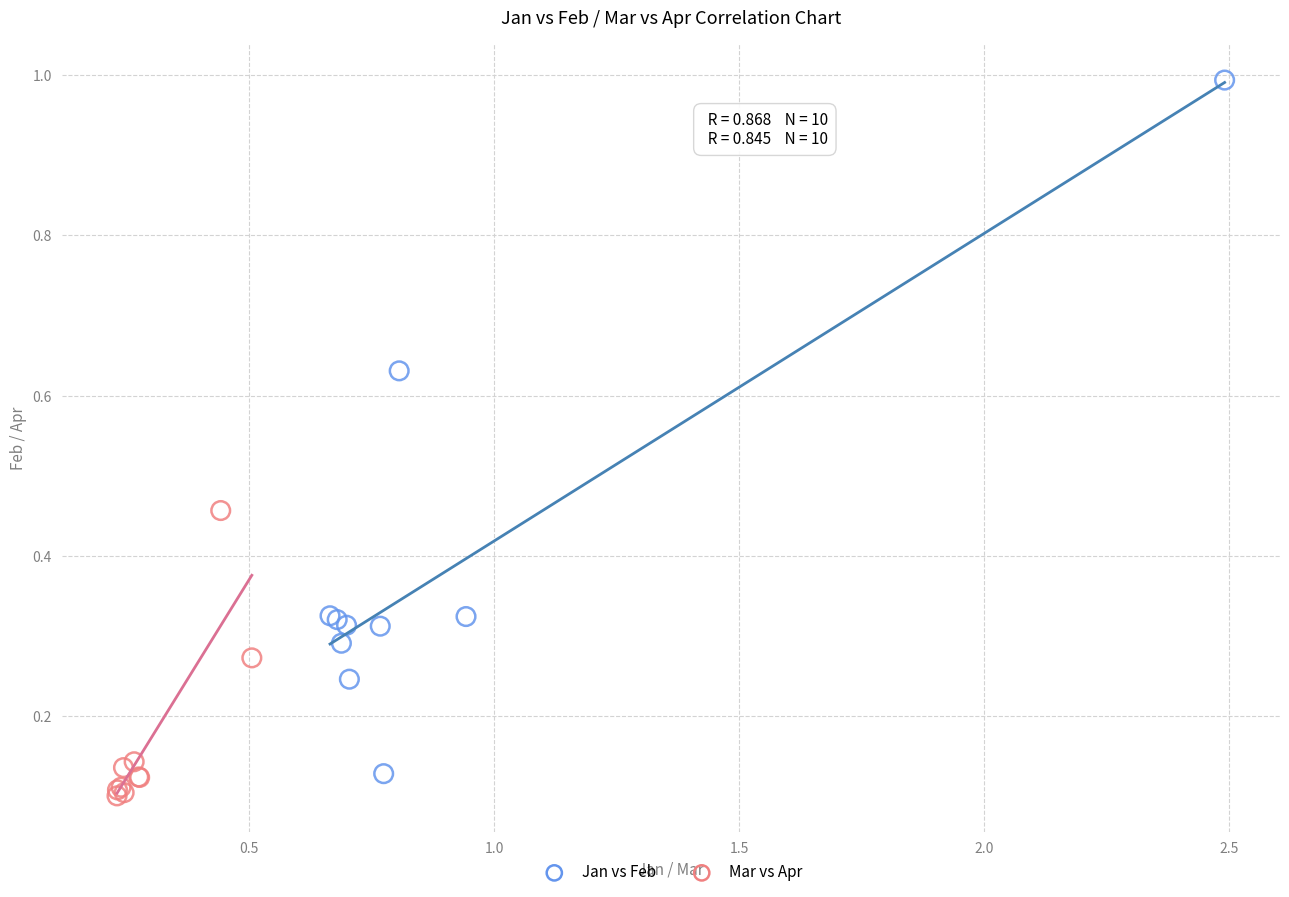

Which series has the widest spread of Y values?

Jan vs Feb